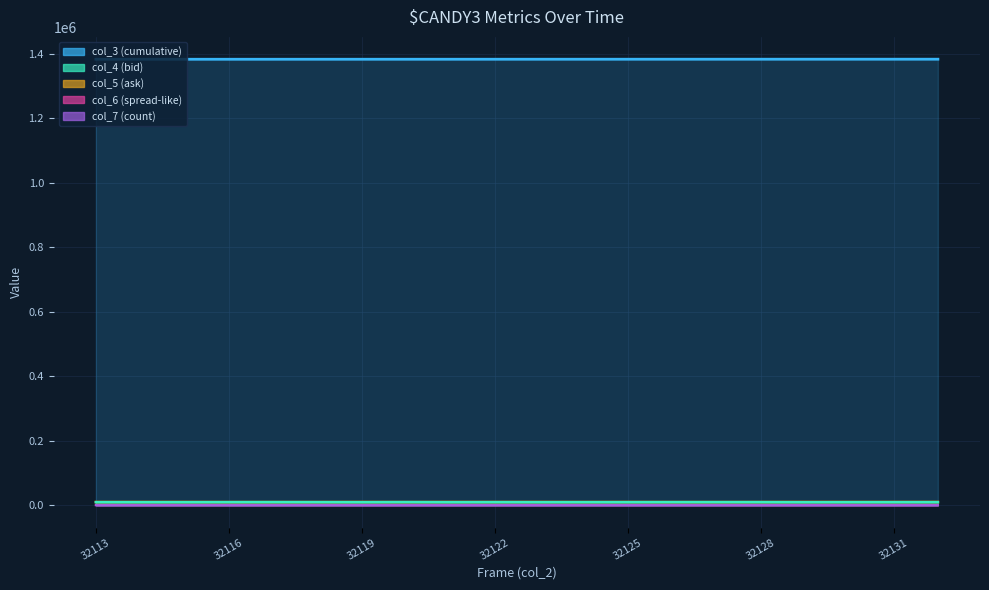

What is the difference between the maximum and minimum values in the col_3 series?

214